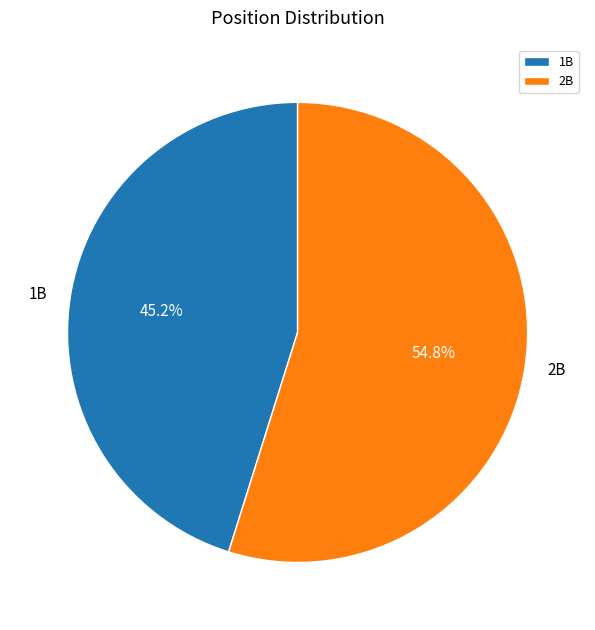

To the nearest percent, what percentage of the pie is 1B?

45%